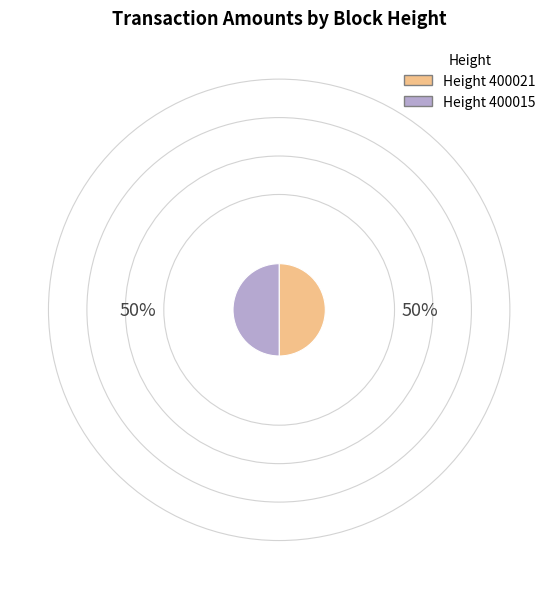

What is the ratio of the value at Height 400021 to the value at Height 400015?

1.0